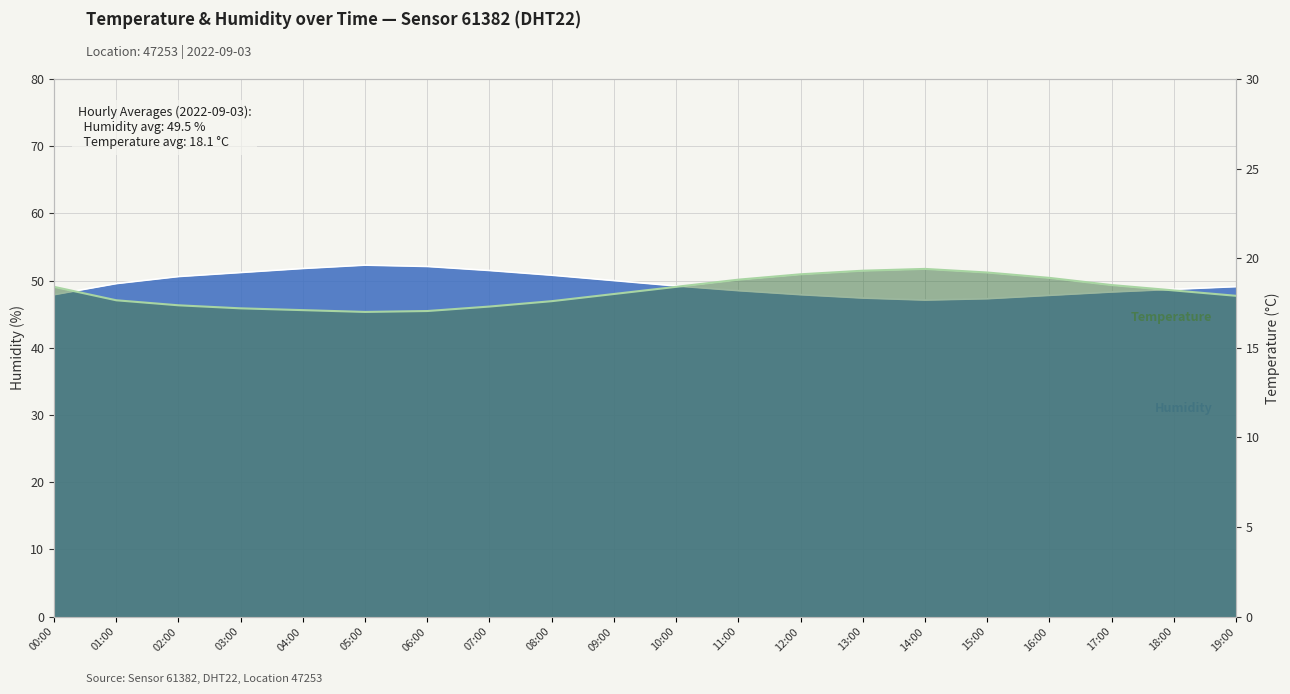

Where is the first local minimum for humidity?

14:00